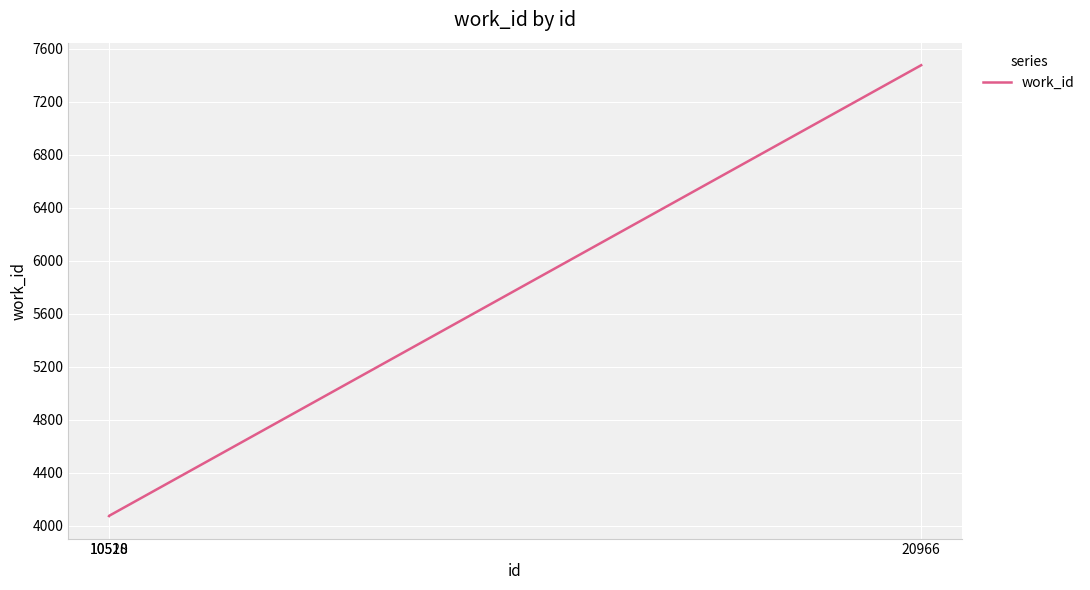

What is the maximum value shown in the chart?

7476